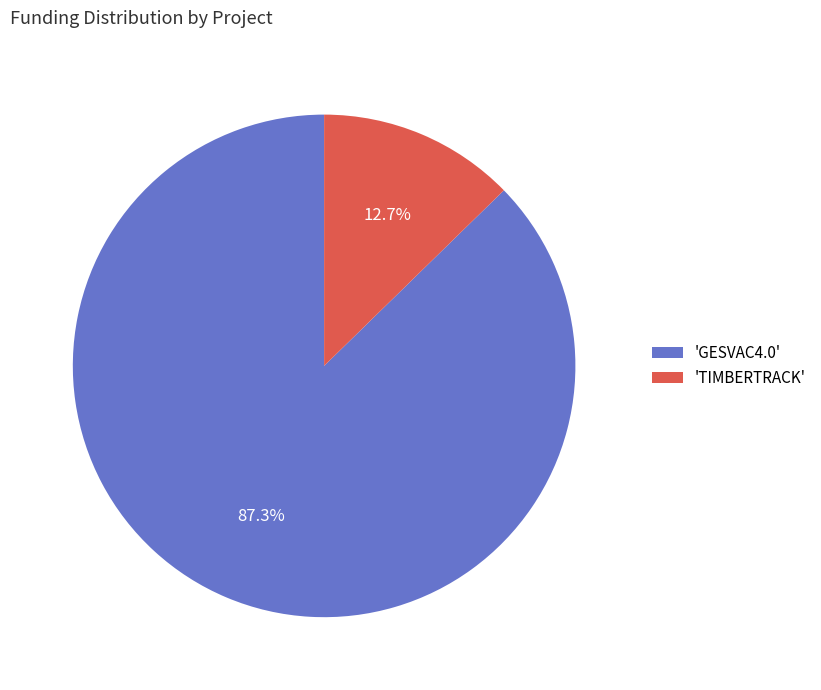

Which slice is the smallest?

'TIMBERTRACK'